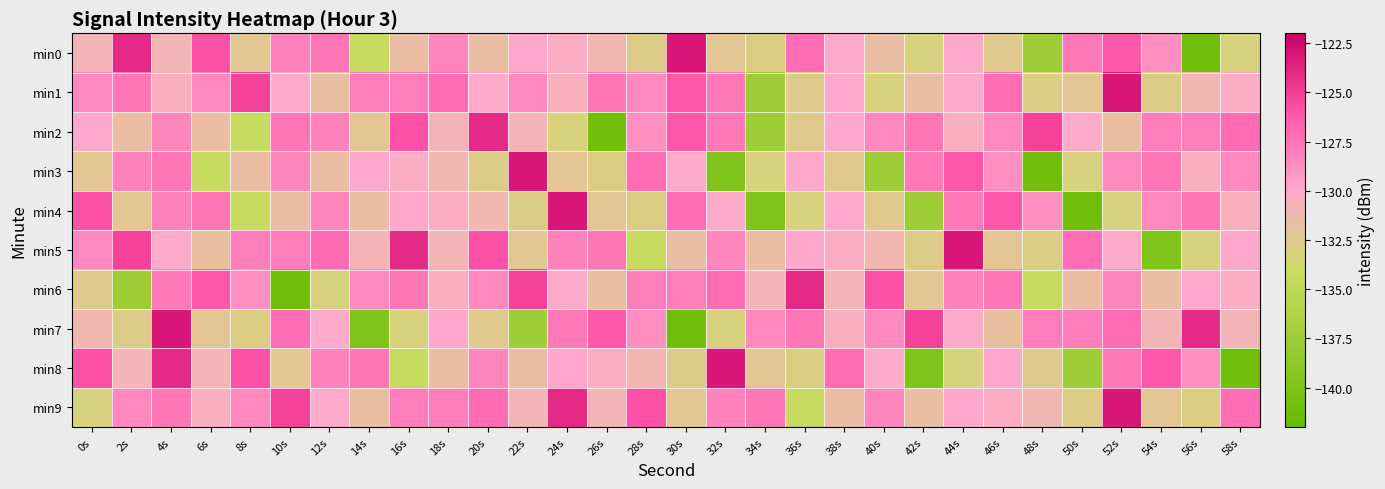

What is the minimum value shown in the chart?

-141.1